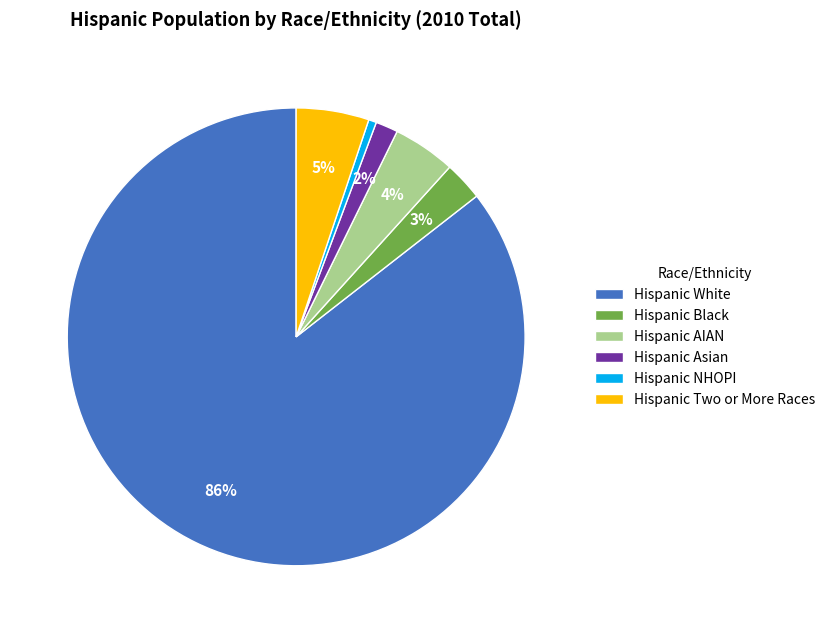

Does any single category account for the majority?

Yes